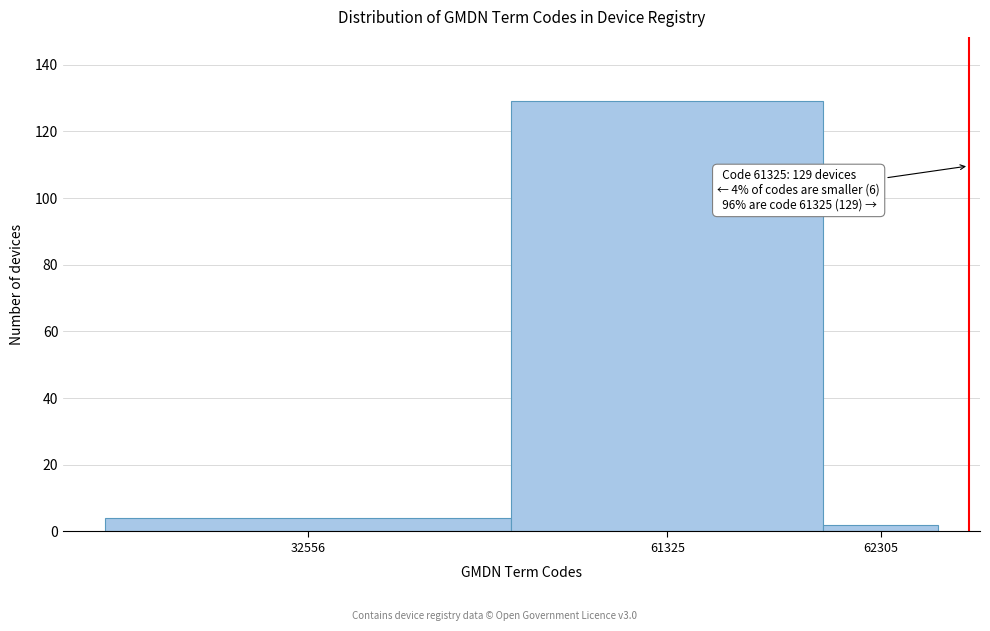

Reading right to left, what are all the values shown in this chart?

2	129	4